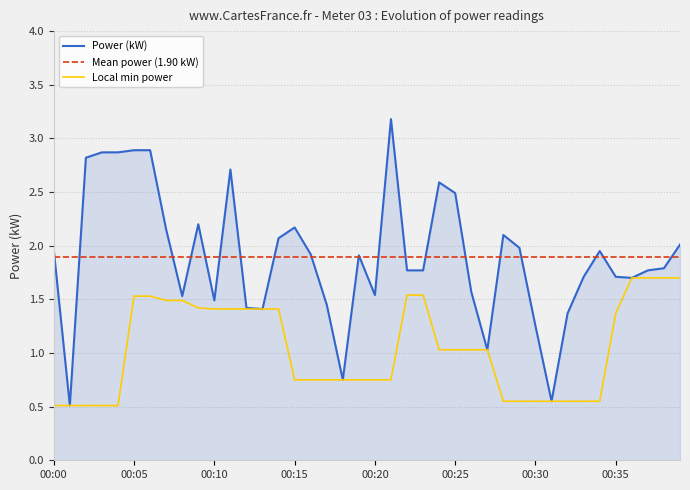

What is the maximum value for Local min power?

1.7